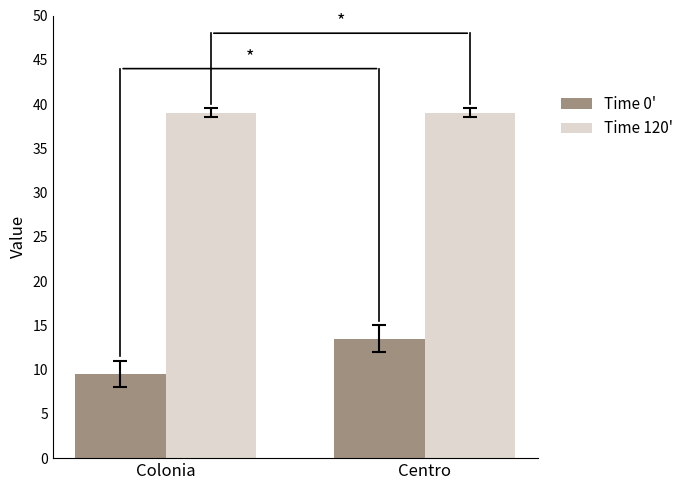

Is it true that Time 120' equals 39.0 at Centro?

True